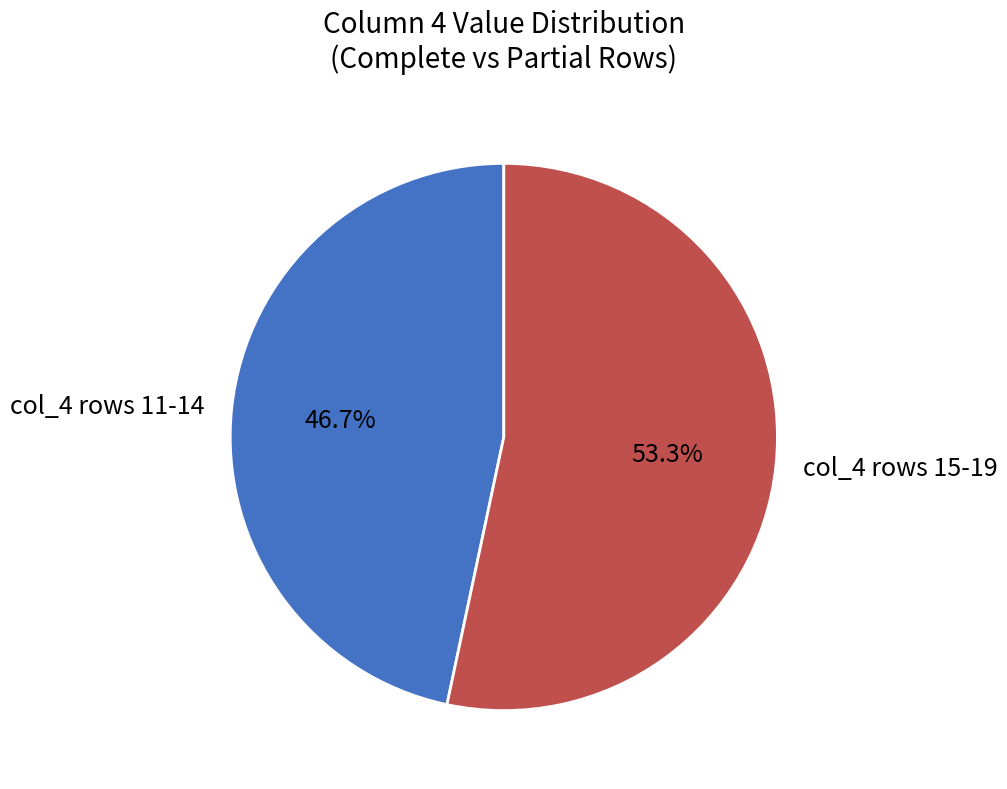

What is the total percentage of col_4 rows 11-14 and col_4 rows 15-19?

100.0%